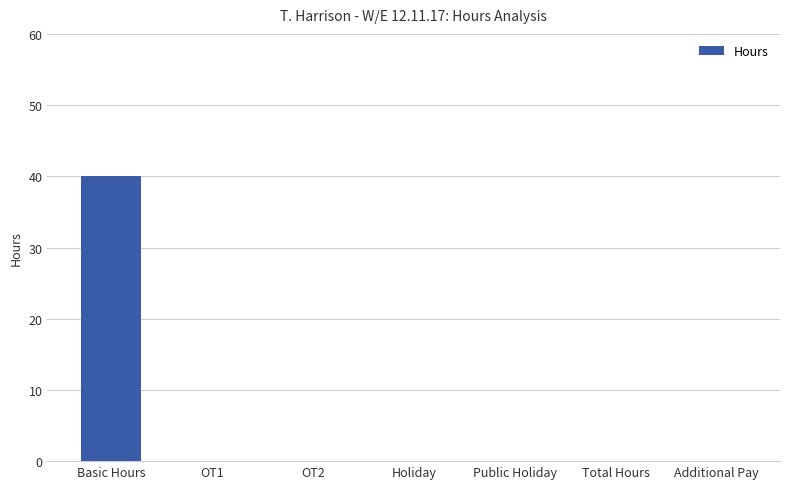

What is the greatest value displayed?

40